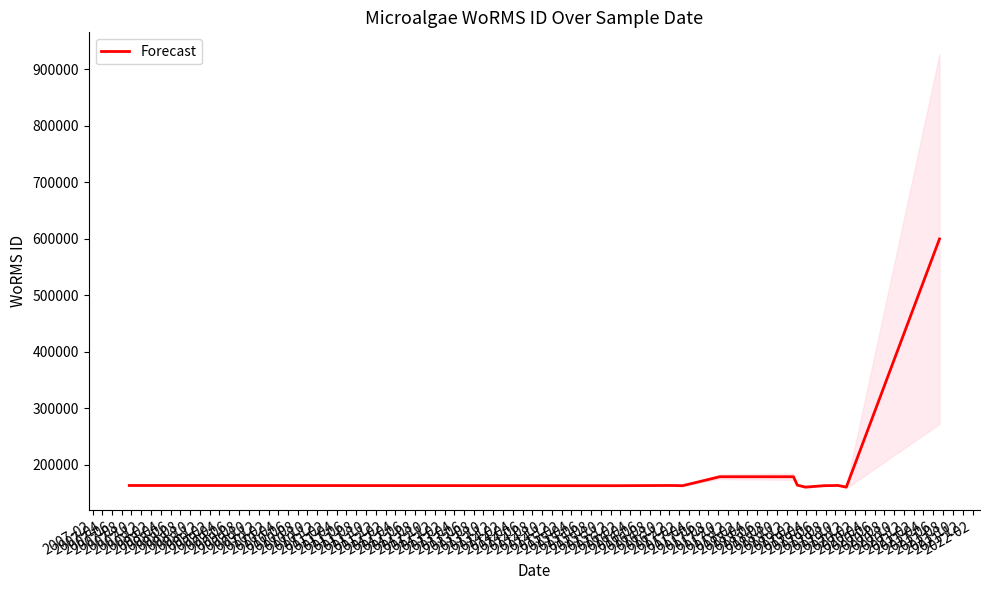

What is the average value?

194851